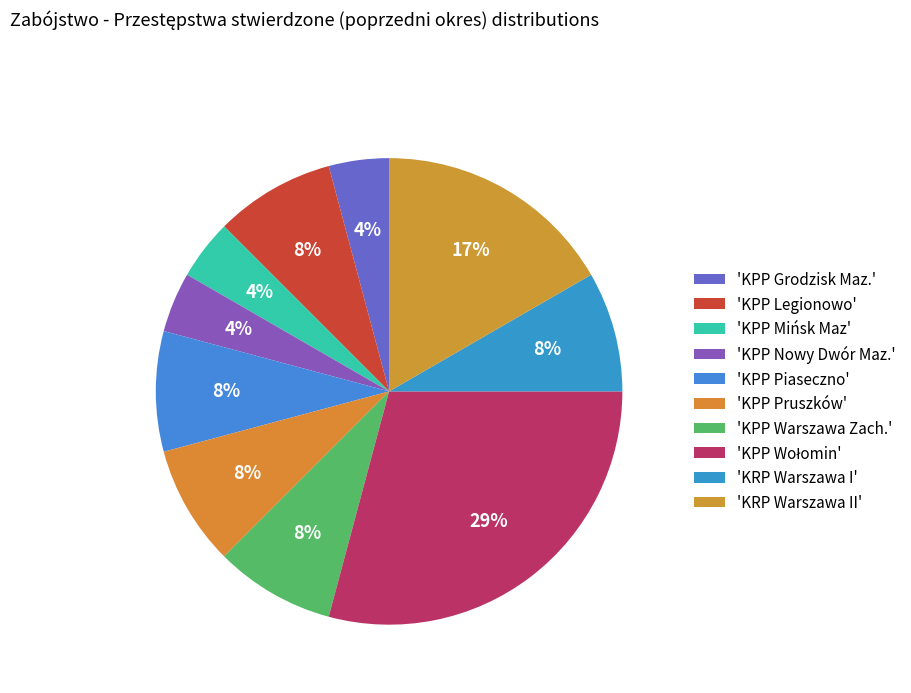

How many segments does this pie chart have?

10